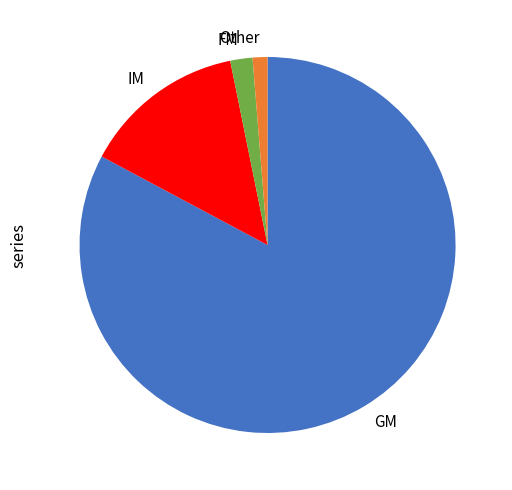

Which slice represents more than half of the pie?

GM